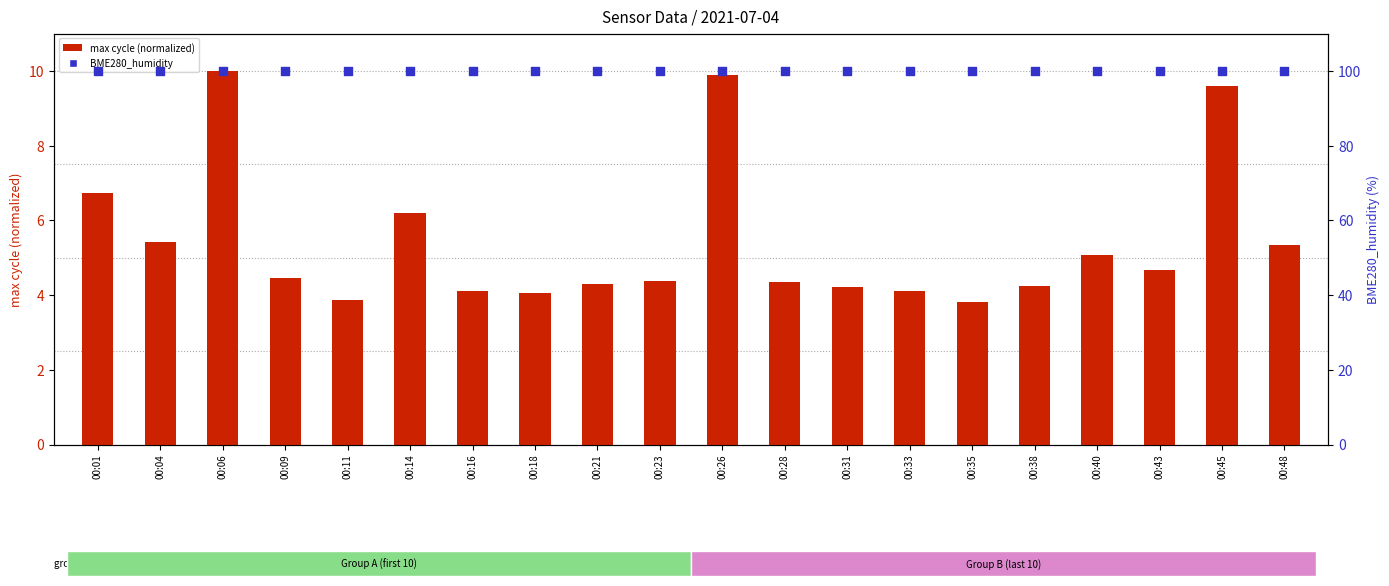

Which series has the widest spread of Y values?

max cycle (normalized)